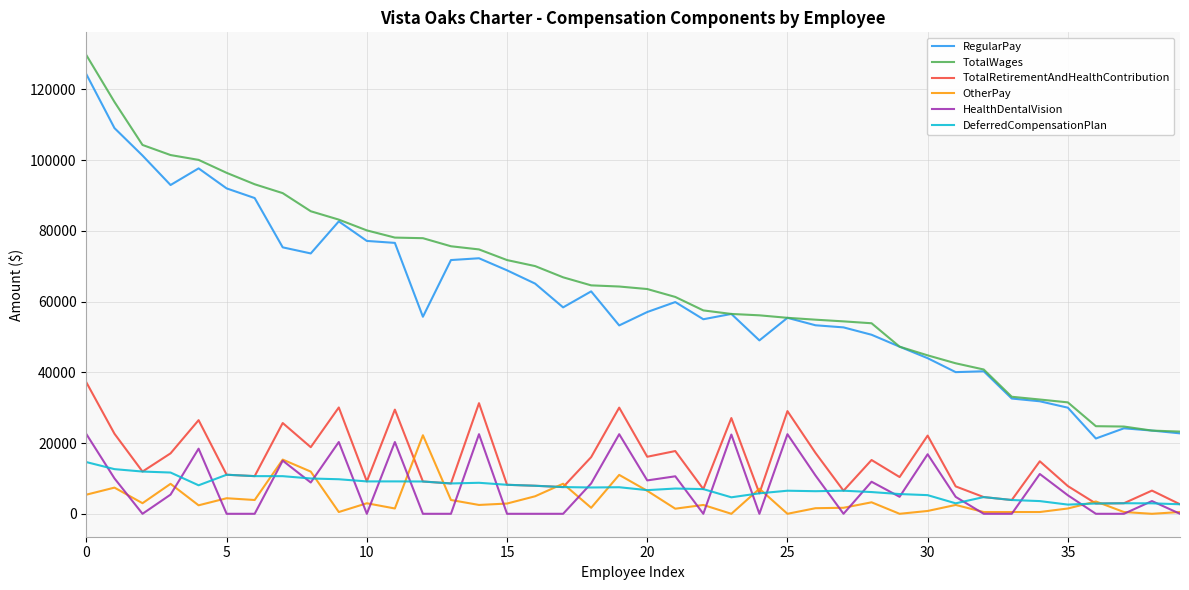

What is the minimum value for RegularPay?

21286